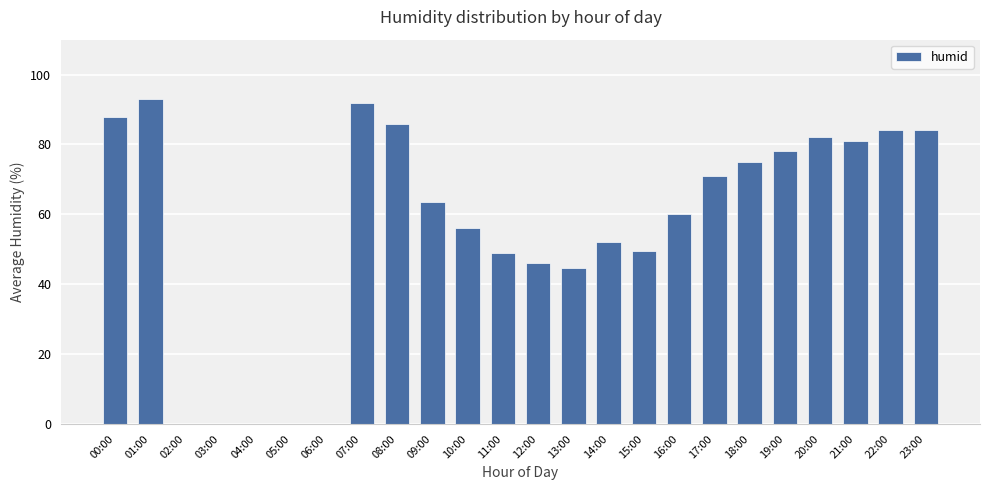

Is it true that the value at 11:00 is 14.9?

False